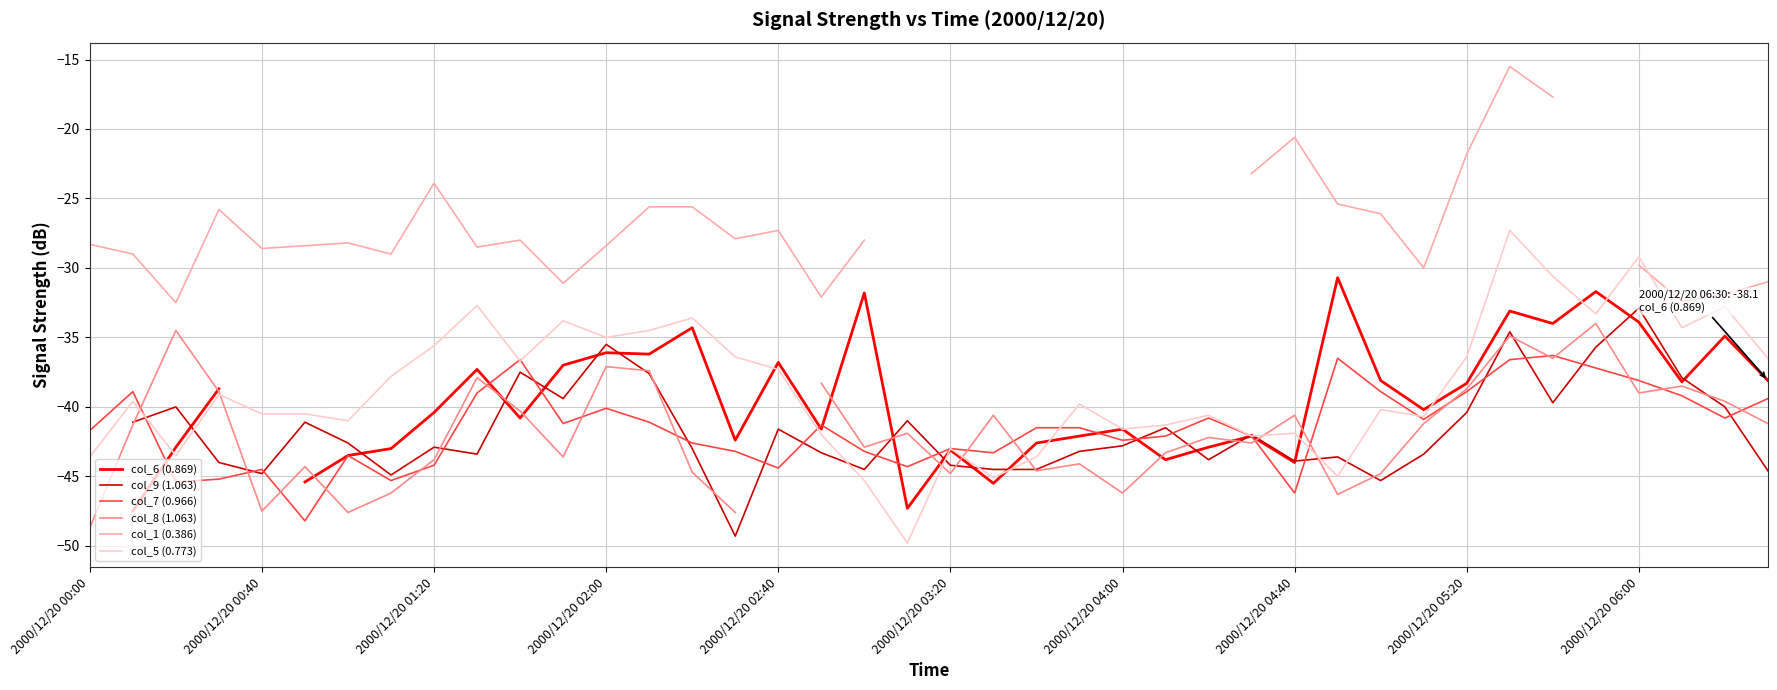

How many times do col_7 (0.966) and col_8 (1.063) cross each other?

19